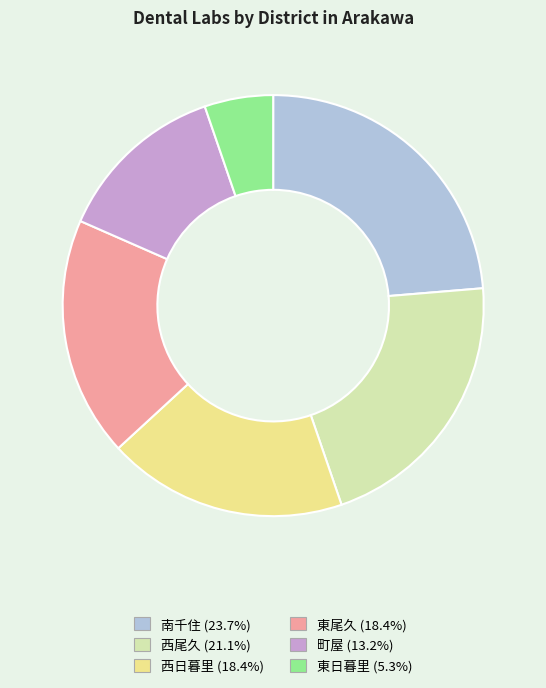

The 西尾久 slice represents 14% of the pie. True or false?

False